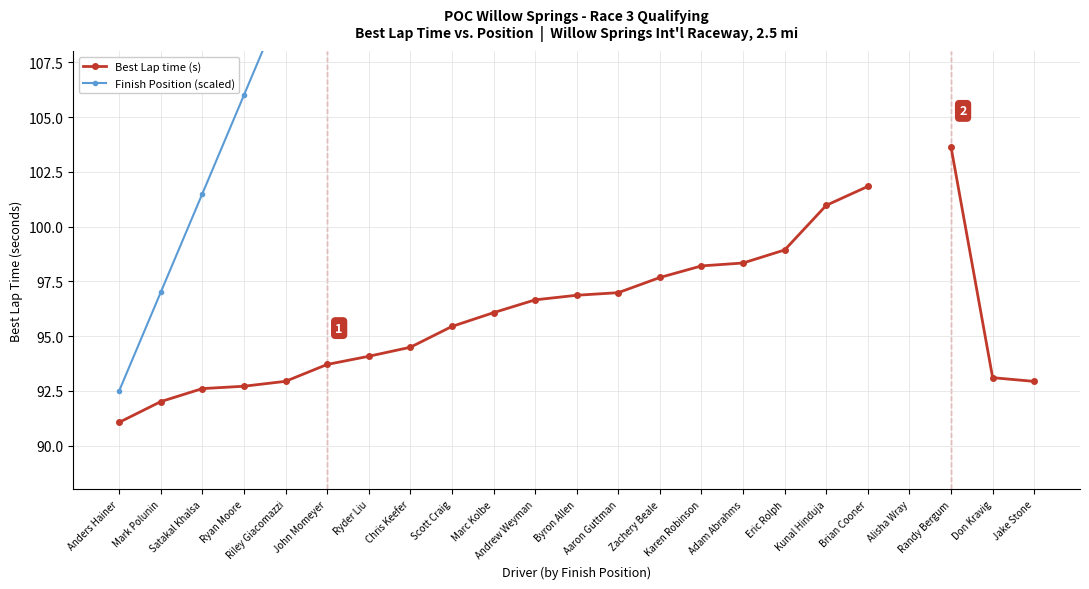

What is the total value across all series at Mark Polunin?

189.0